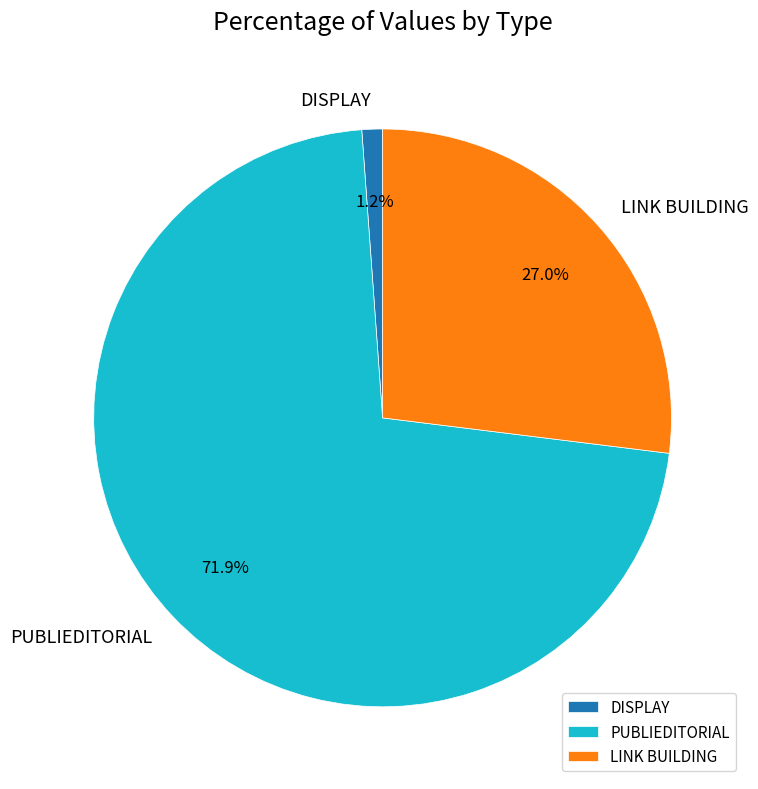

To the nearest percent, what portion does LINK BUILDING represent?

27%